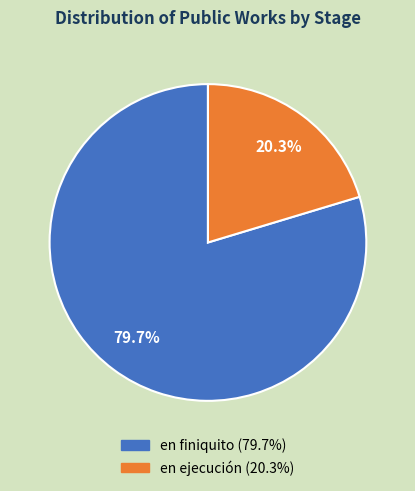

Is the sum of en finiquito and en ejecución greater than half?

Yes